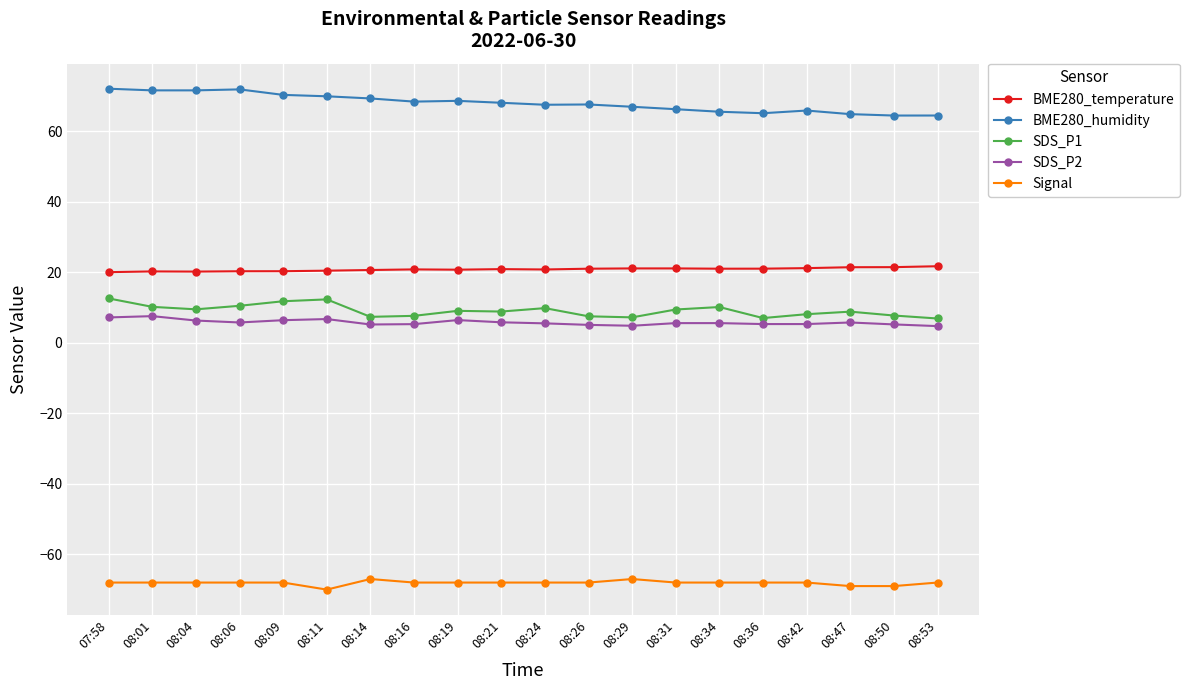

The value of SDS_P1 at 08:42 is 8.1. True or false?

True